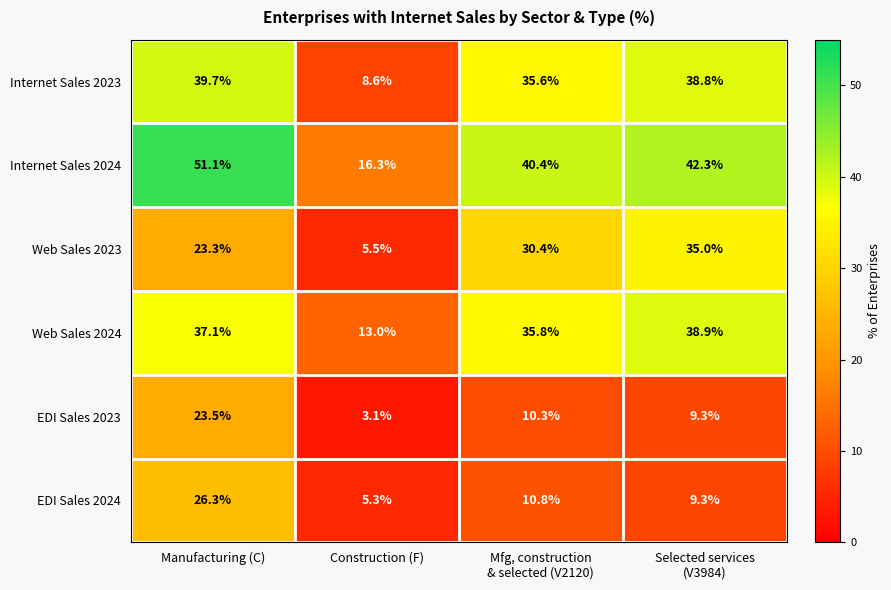

The EDI Sales 2024 series shows 5.3 at Construction (F). True or false?

True